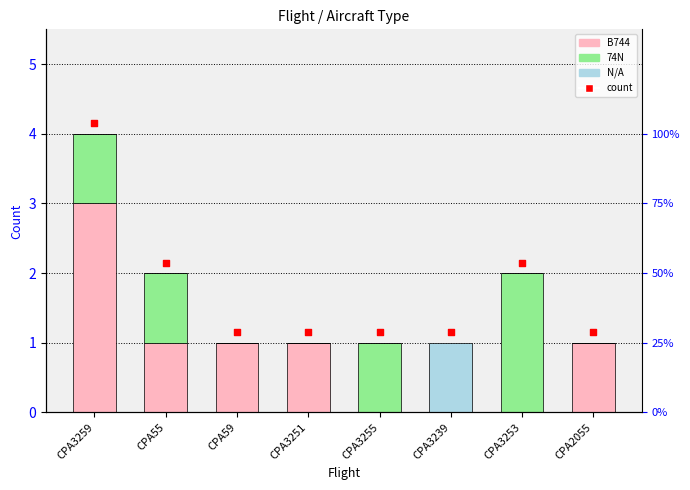

Which series has the largest Y range (max minus min)?

count